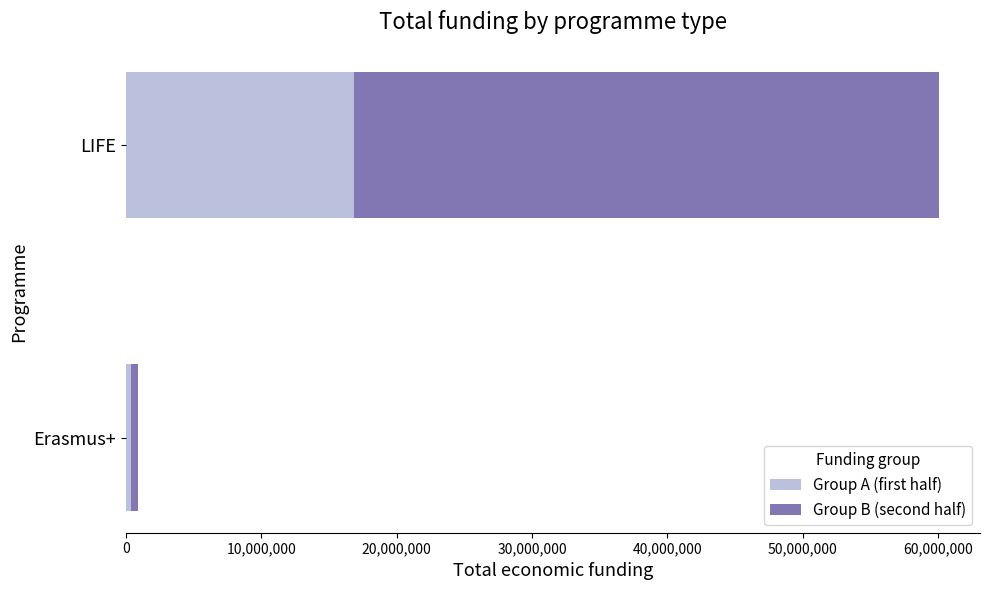

At which category is the sum across all series the highest?

LIFE